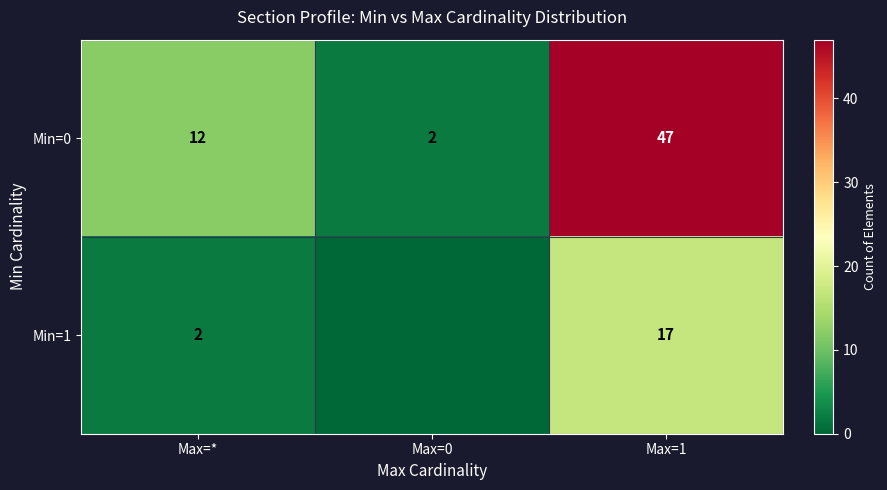

How many Min=0 values are between 2 and 47?

3